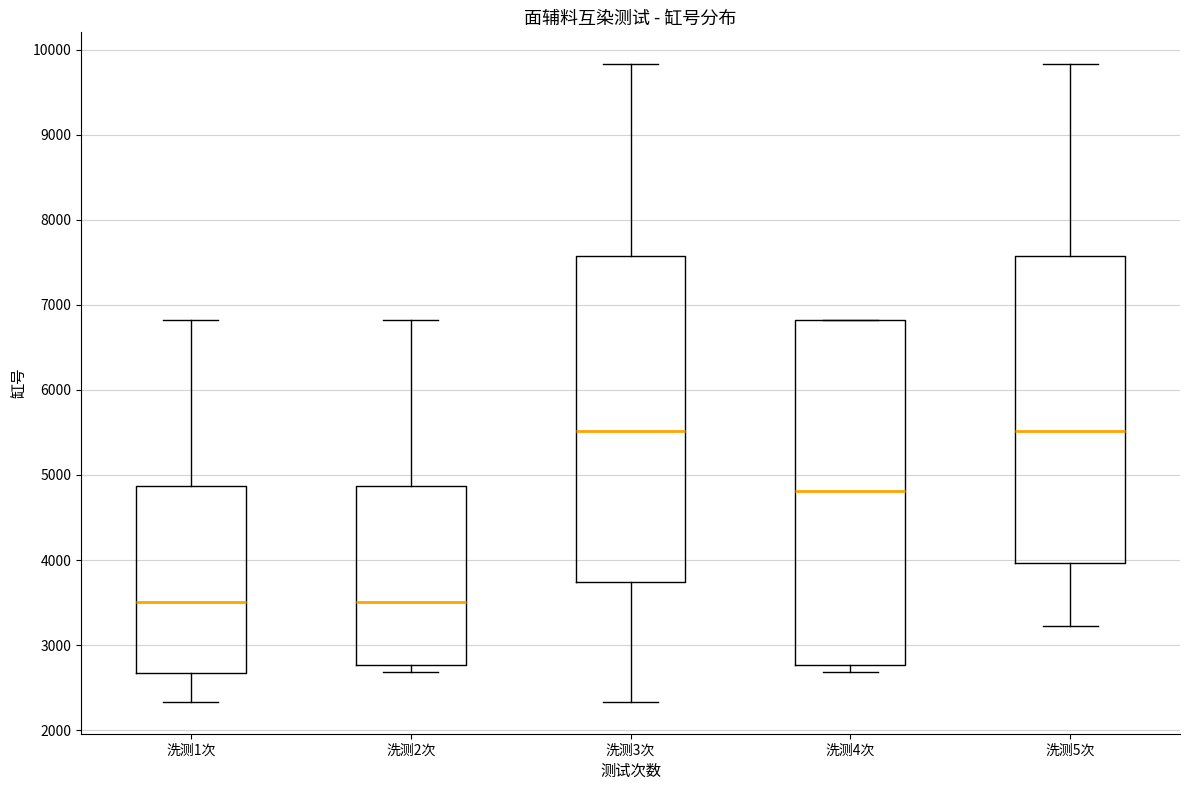

Reading left to right, read every box against the y-axis: the position of its median line, the range the box covers, and the ends of its whiskers. The values are not printed on the chart, so give them approximately, as read against the axis.

洗测1次: median 3500, box 2700 to 4900, whiskers 2300 to 6800
洗测2次: median 3500, box 2800 to 4900, whiskers 2700 to 6800
洗测3次: median 5500, box 3700 to 7600, whiskers 2300 to 9800
洗测4次: median 4800, box 2800 to 6800, whiskers 2700 to 6800
洗测5次: median 5500, box 4000 to 7600, whiskers 3200 to 9800